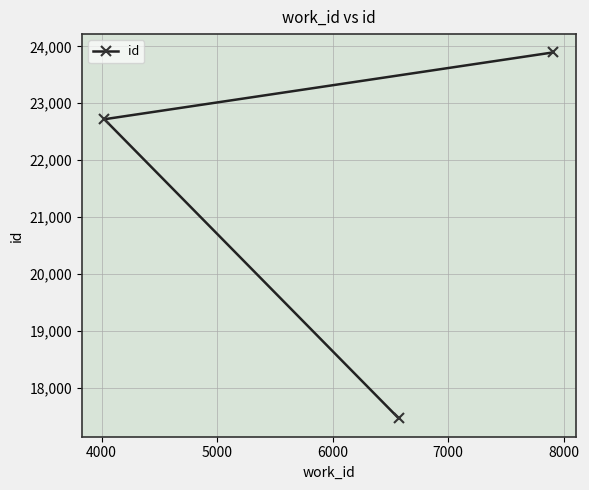

What is the value of the 1st point from the left?

22720